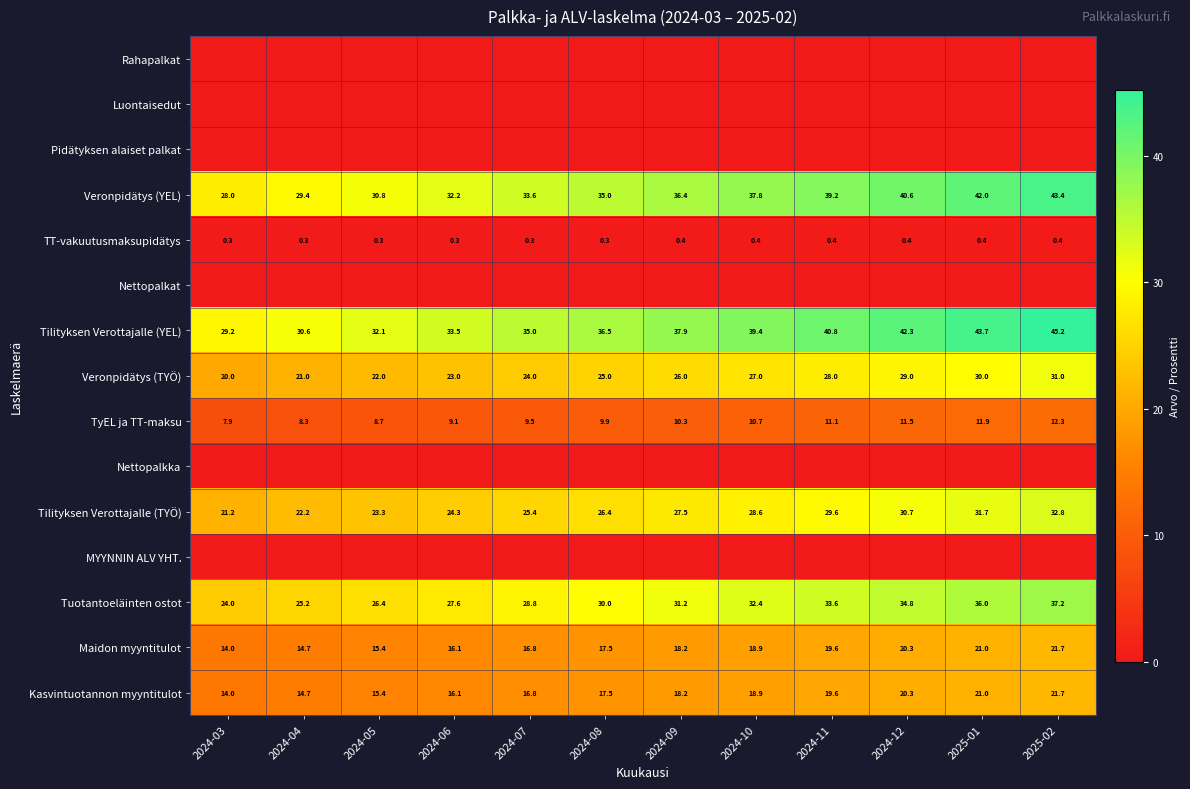

The value of Tilityksen Verottajalle (TYÖ) at 2024-08 is 26.4. True or false?

True